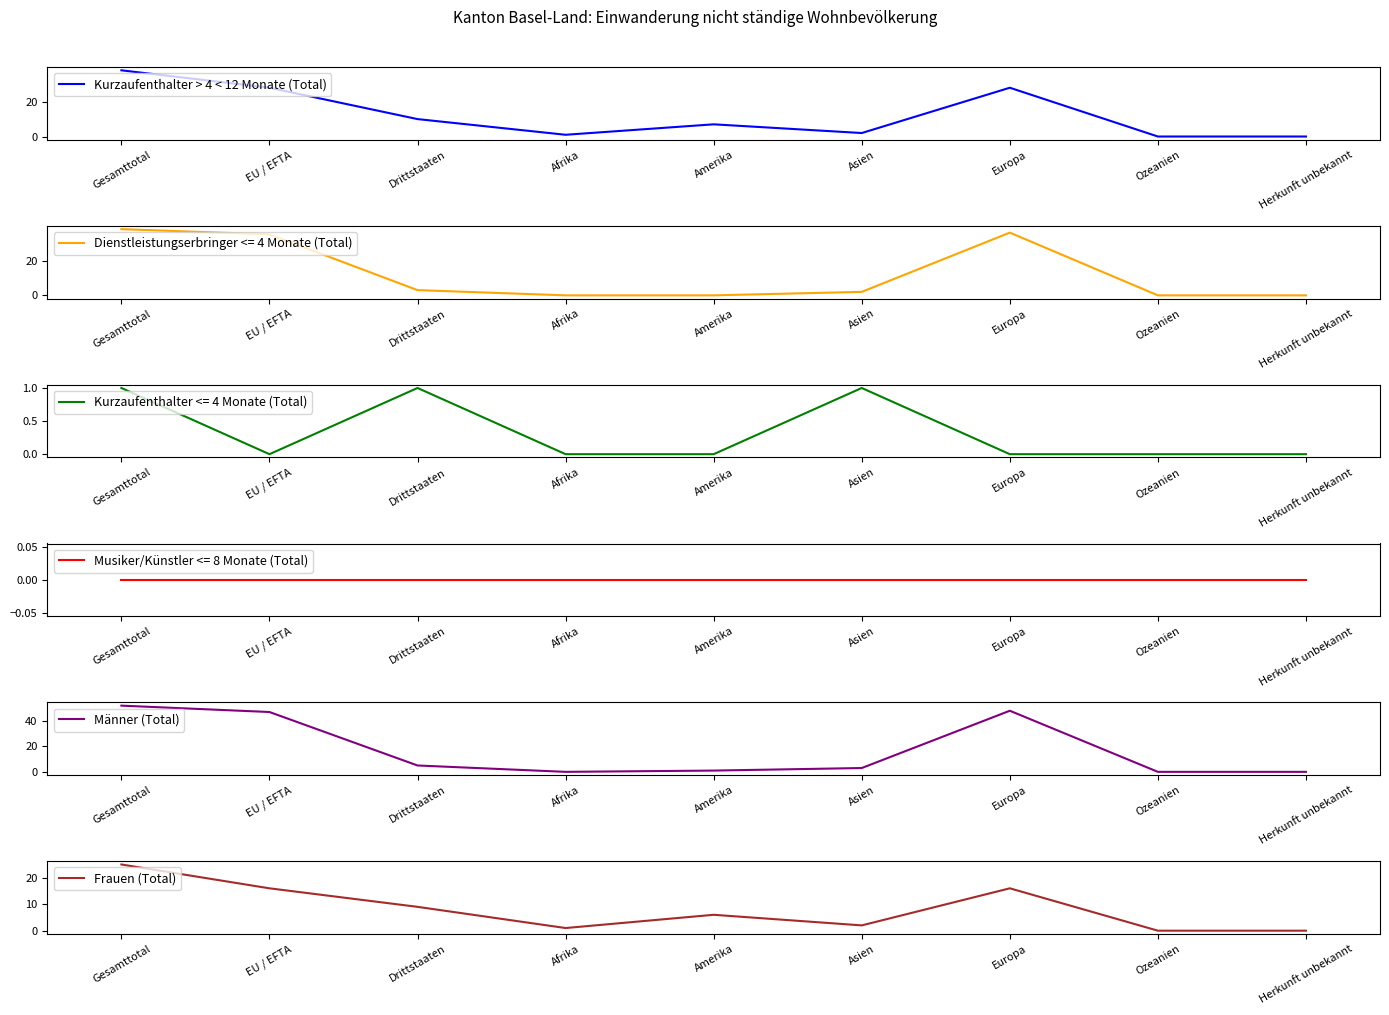

At which category does Frauen (Total) reach its first local valley?

Afrika